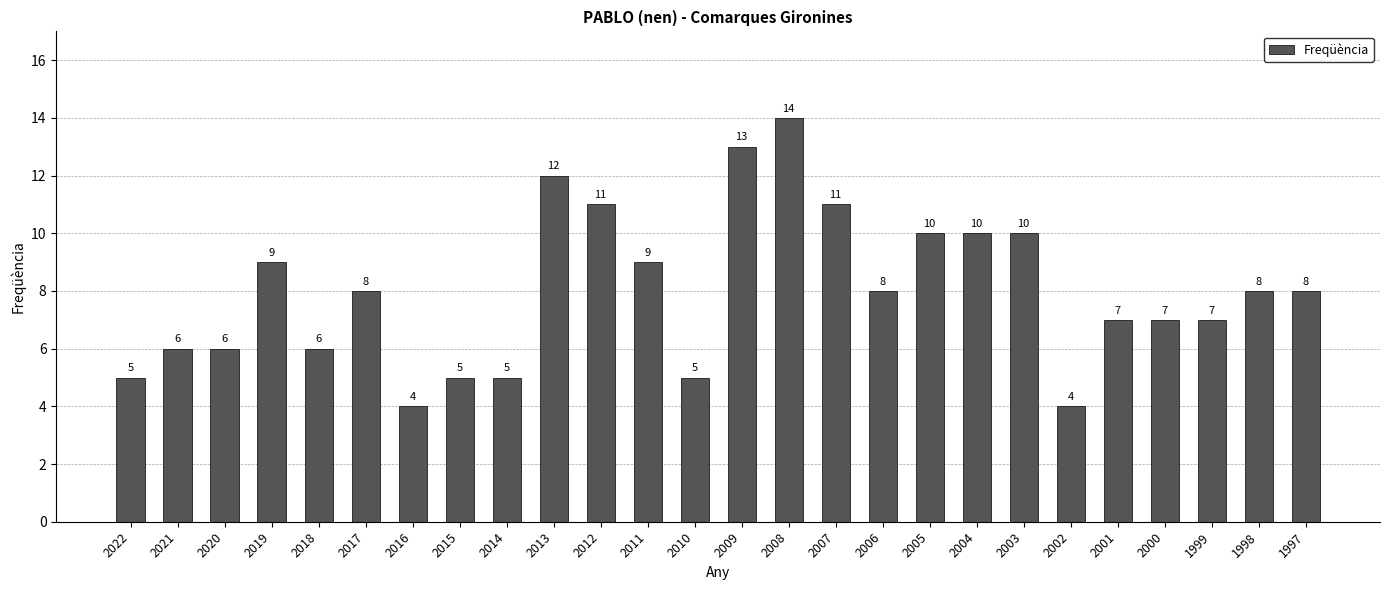

At which category does the chart reach its peak across all series?

2008